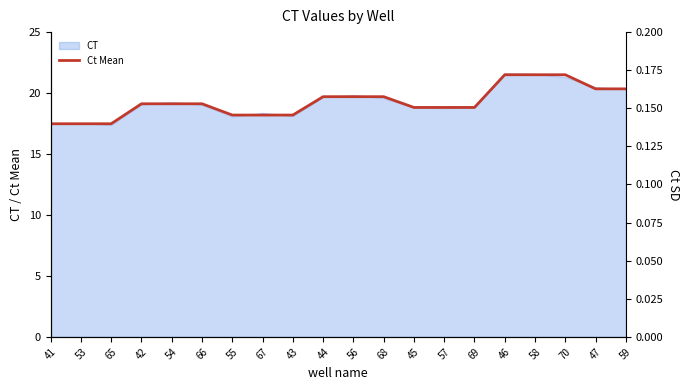

Is it true that the value at 41 is 25.2?

False